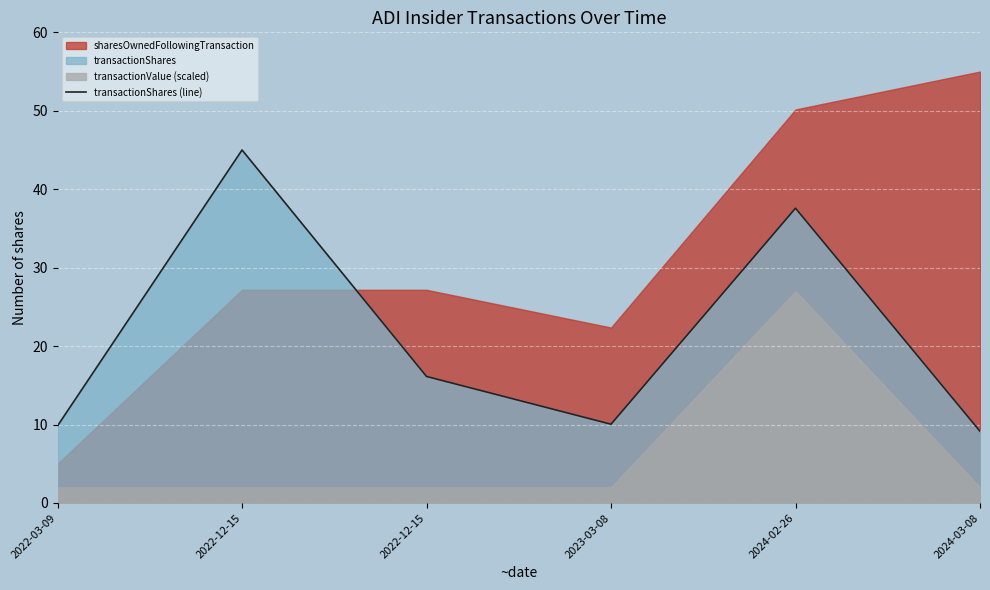

How many points are lower than both their immediate neighbors (excluding endpoints)?

1